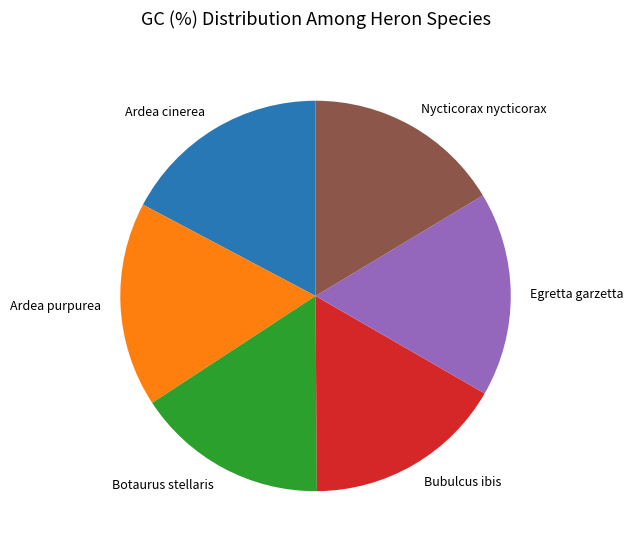

Which has a higher value, Botaurus stellaris or Nycticorax nycticorax?

Nycticorax nycticorax